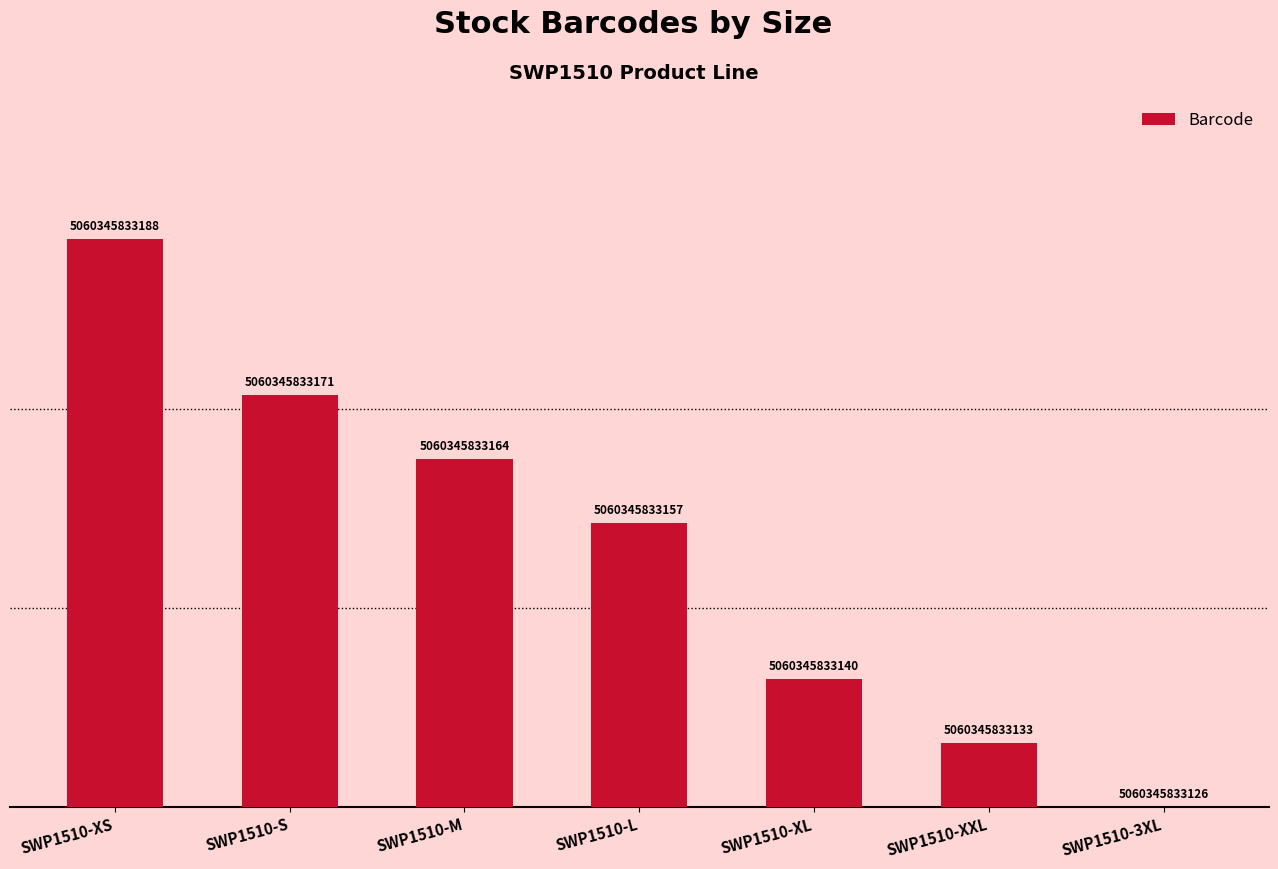

How many values are between 7 and 45?

5